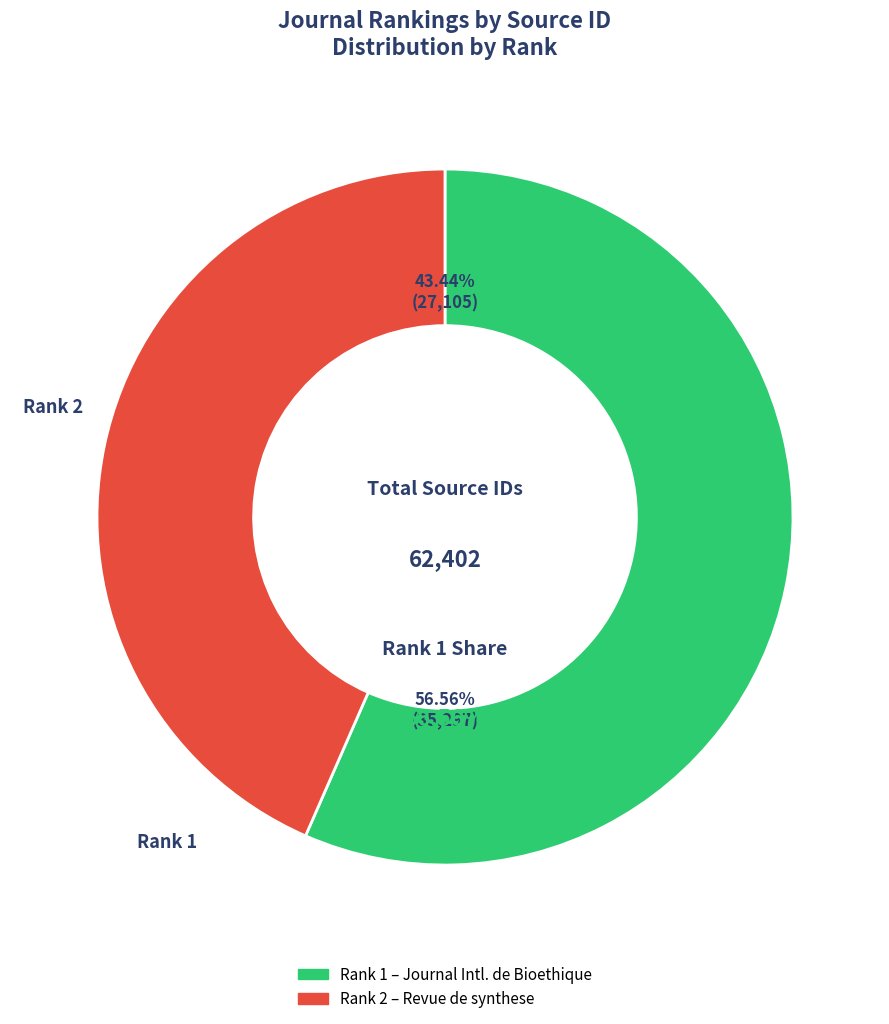

Is there any slice that represents more than half of the pie?

Yes